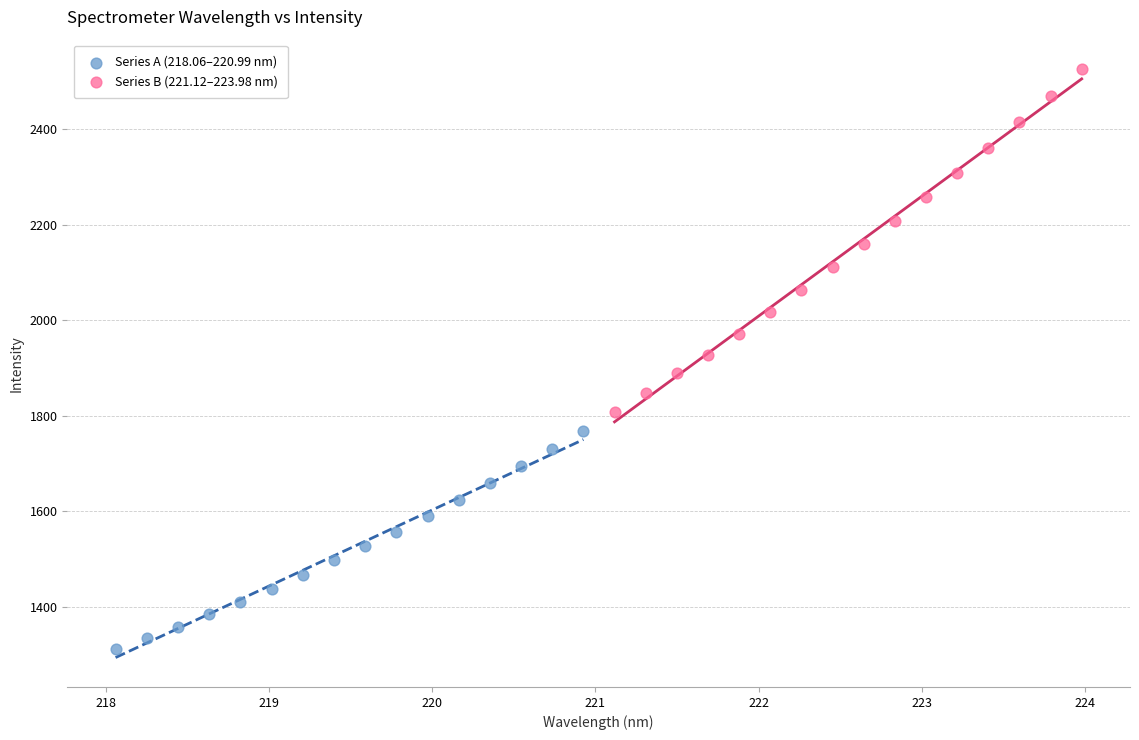

Which series reaches the minimum Y coordinate?

Series A (218.06–220.99 nm)